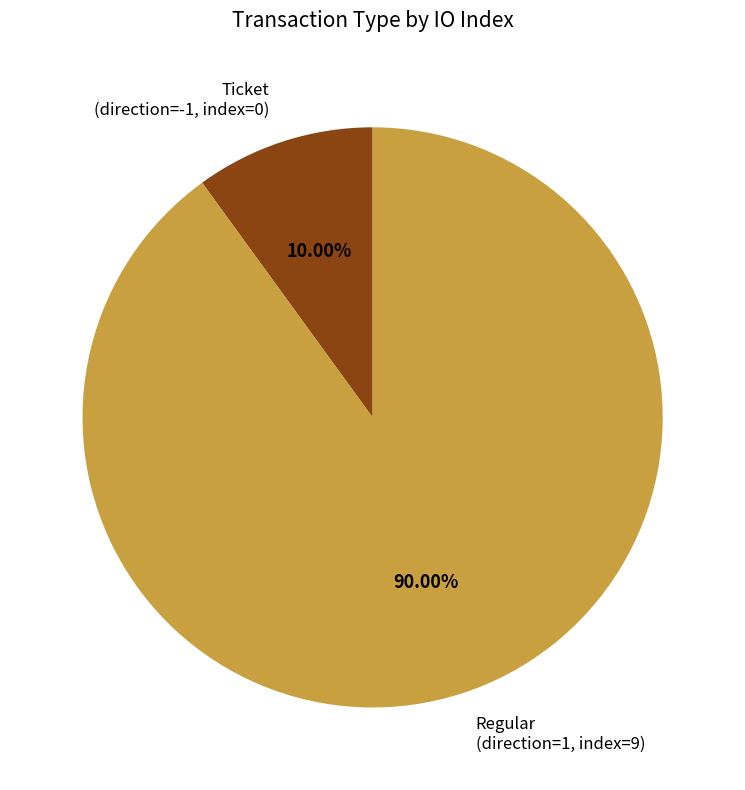

Between Ticket (direction=-1, index=0) and Regular (direction=1, index=9), which is larger?

Regular (direction=1, index=9)